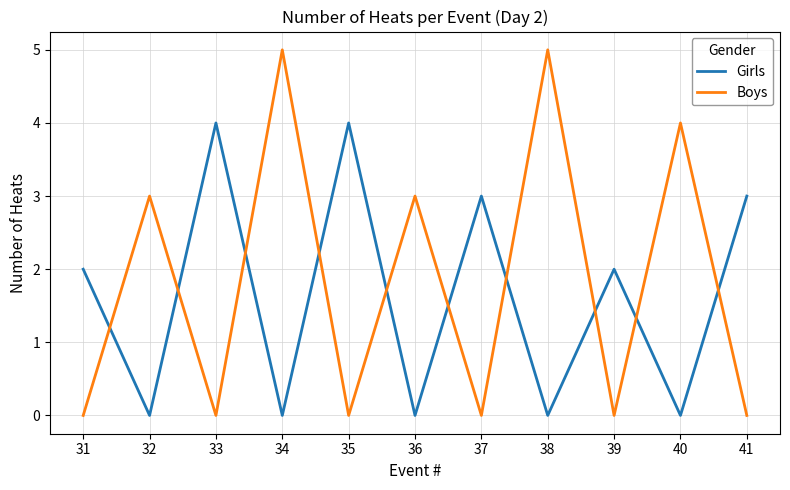

Is this an area chart (filled region under the line)?

No